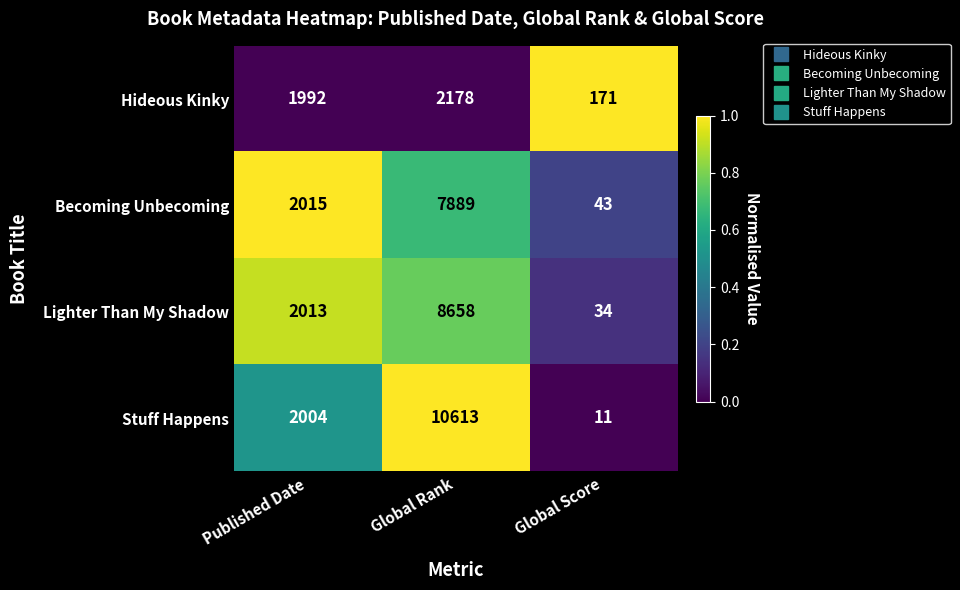

Which category has the lowest value across all series?

Global Score